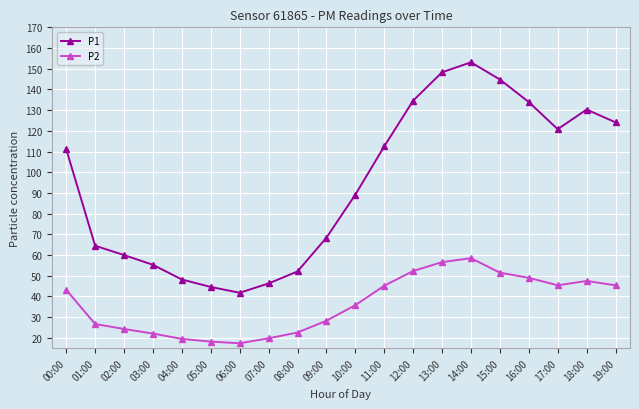

Does the chart have visible grid lines?

Yes